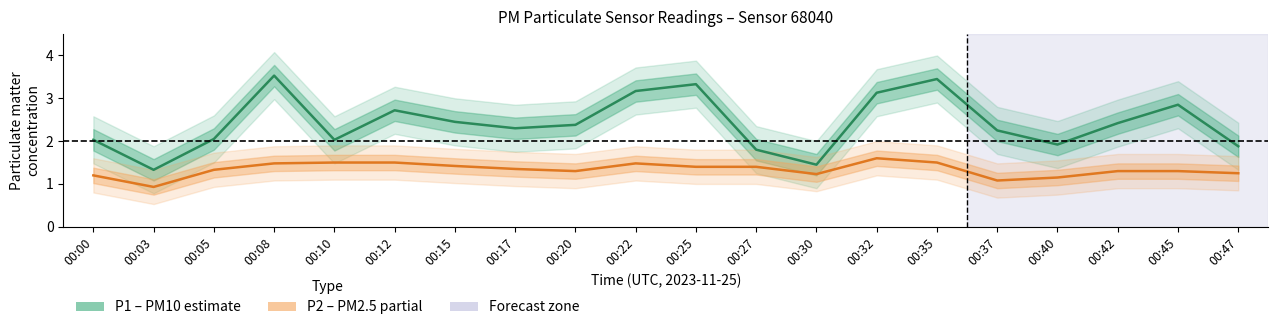

Which category has the lowest value in the P2 (PM2.5) series?

00:03